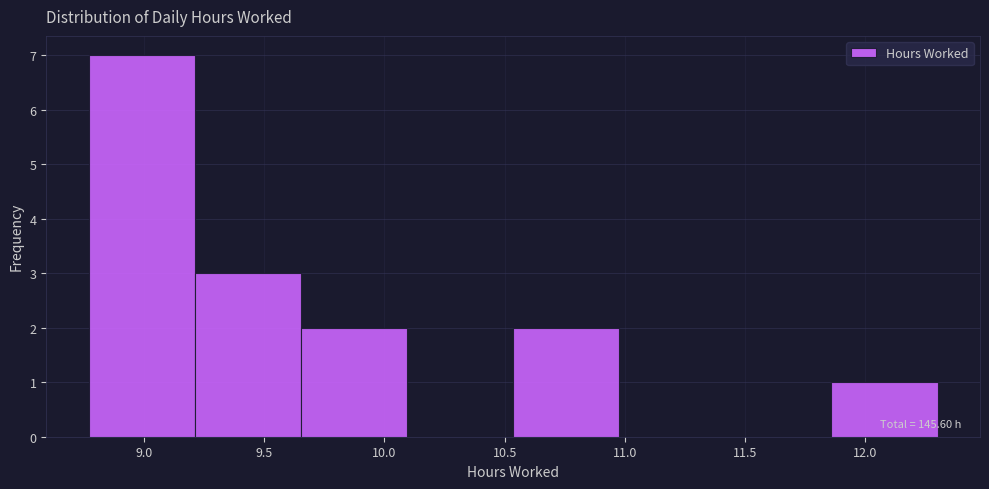

Over which range of the x-axis is the bar tallest?

8.75 to 9.20